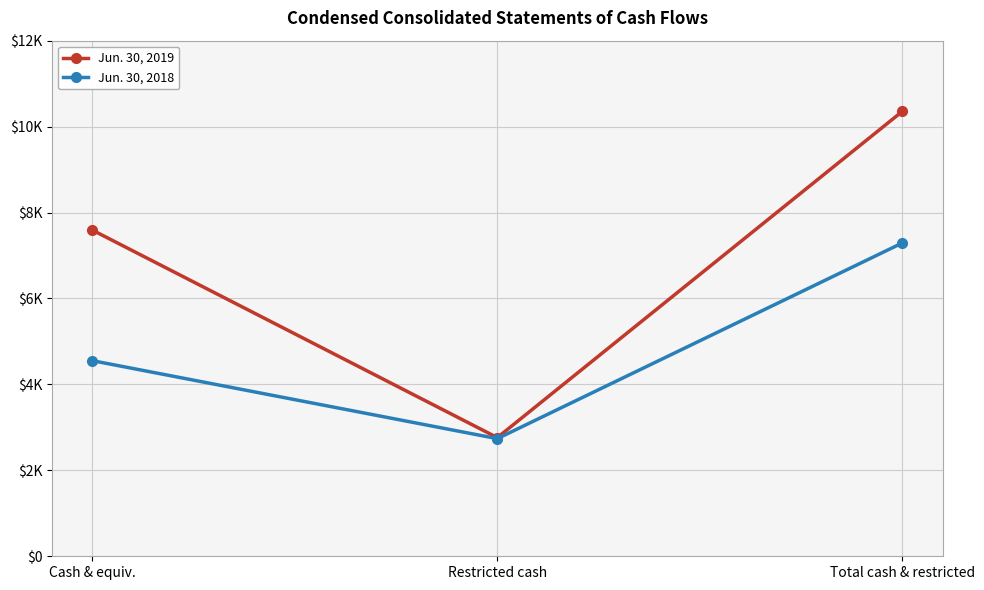

Which category has the highest value in the Jun. 30, 2019 series?

Total cash & restricted